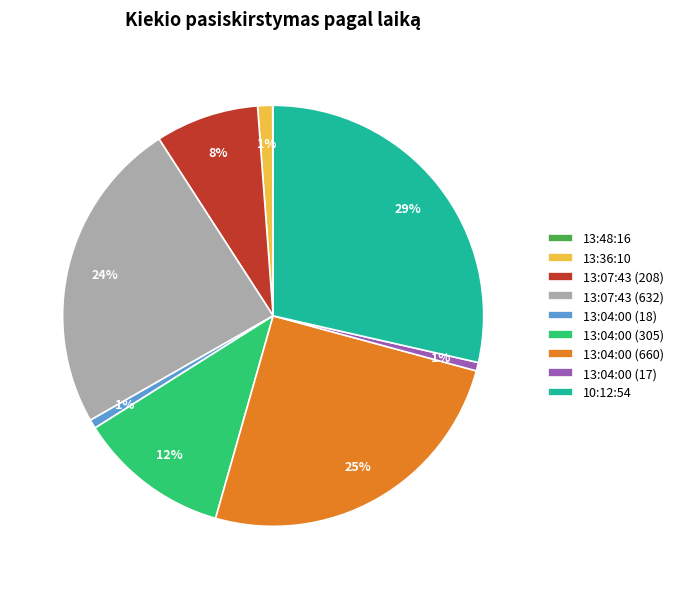

Between 13:04:00 (660) and 10:12:54, which is larger?

10:12:54